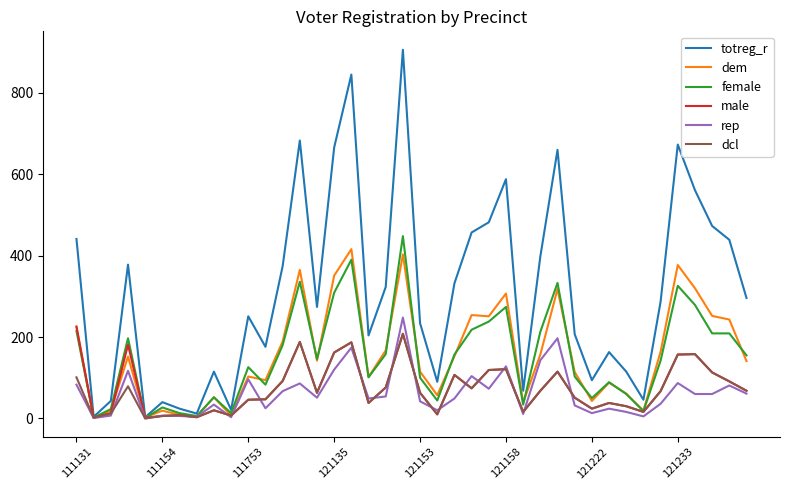

Which series has the largest range (max minus min)?

totreg_r